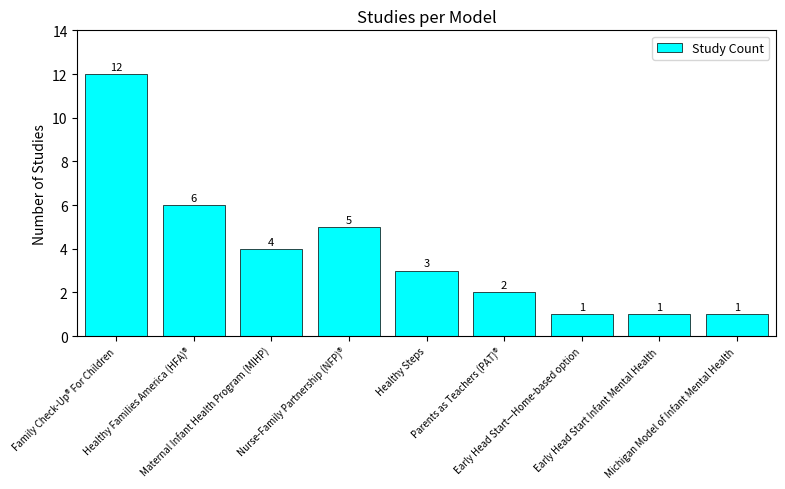

Count the number of categories in the chart.

9